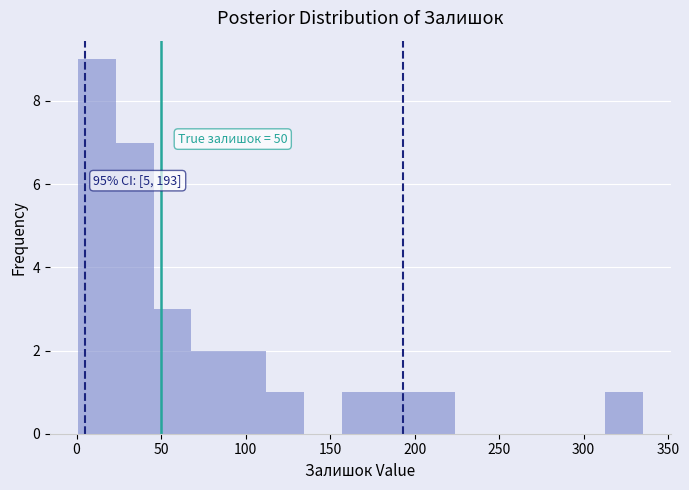

Over which range of the x-axis is the bar tallest?

0 to 25